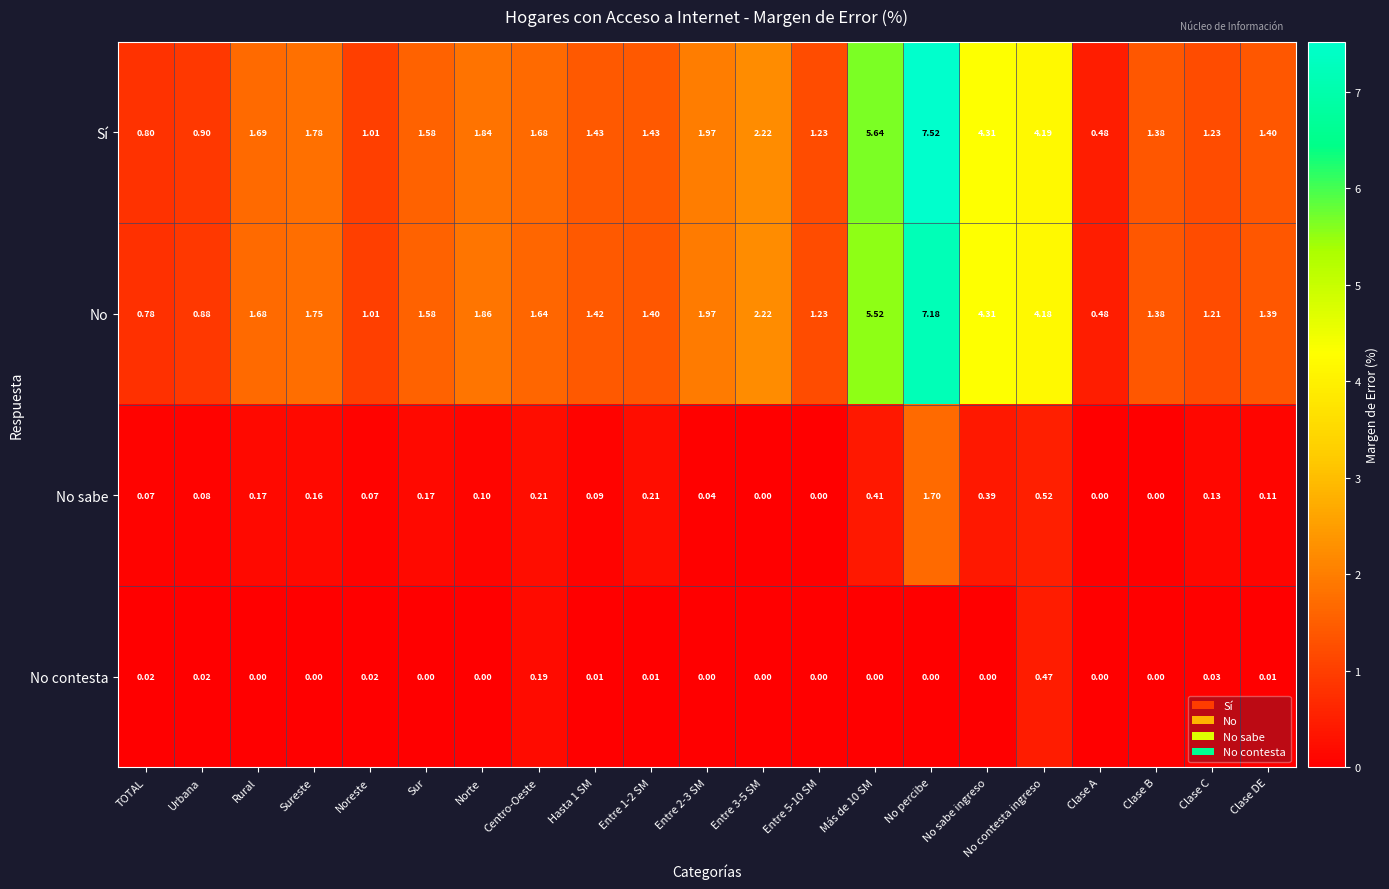

Which label corresponds to the largest value in the chart?

No percibe